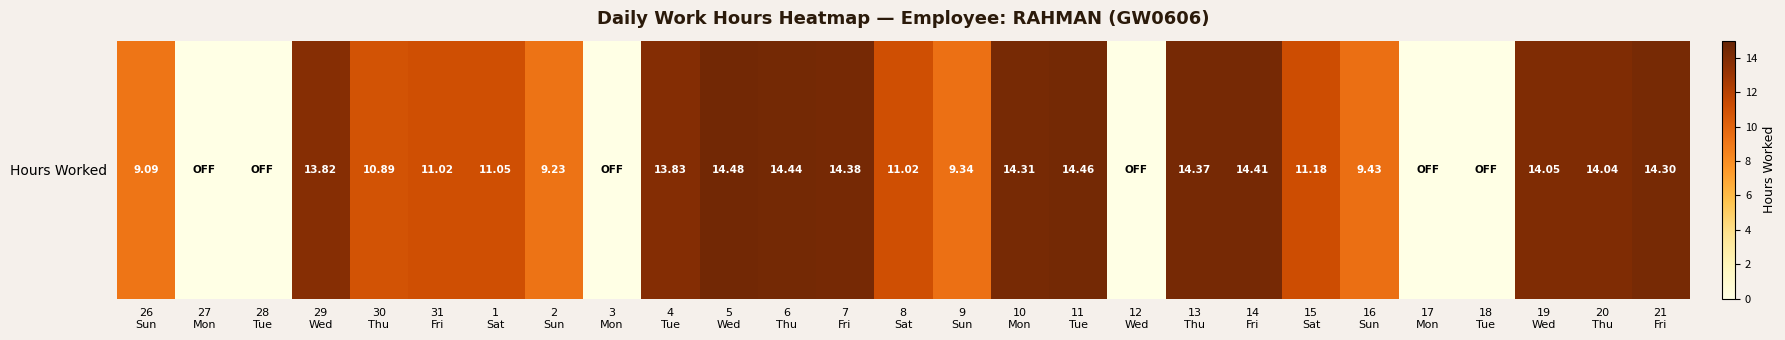

What is the change in value from 26
Sun to 5
Wed?

+5.4